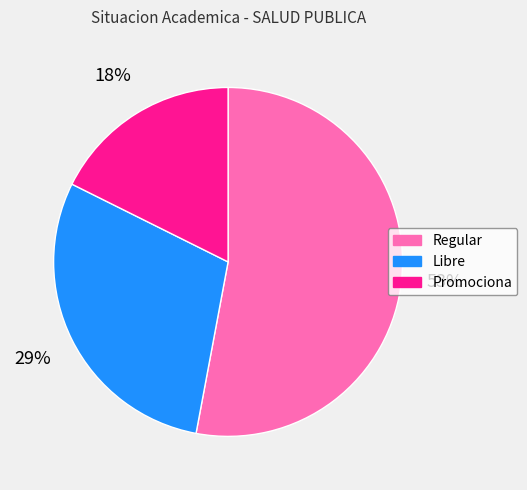

What percentage is the Regular slice, to the nearest percent?

53%